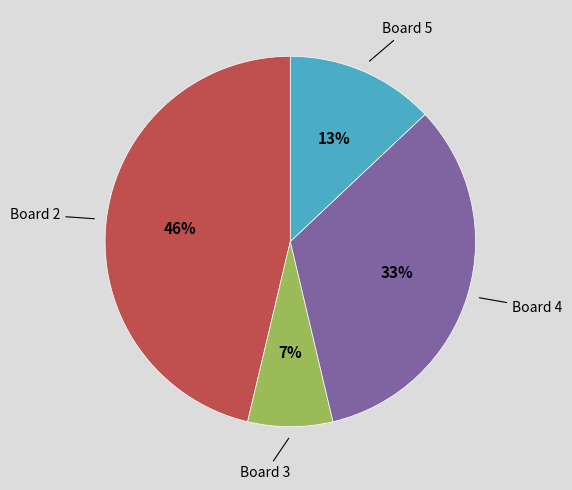

To the nearest percent, what is the difference between the largest and smallest slice percentages?

39%